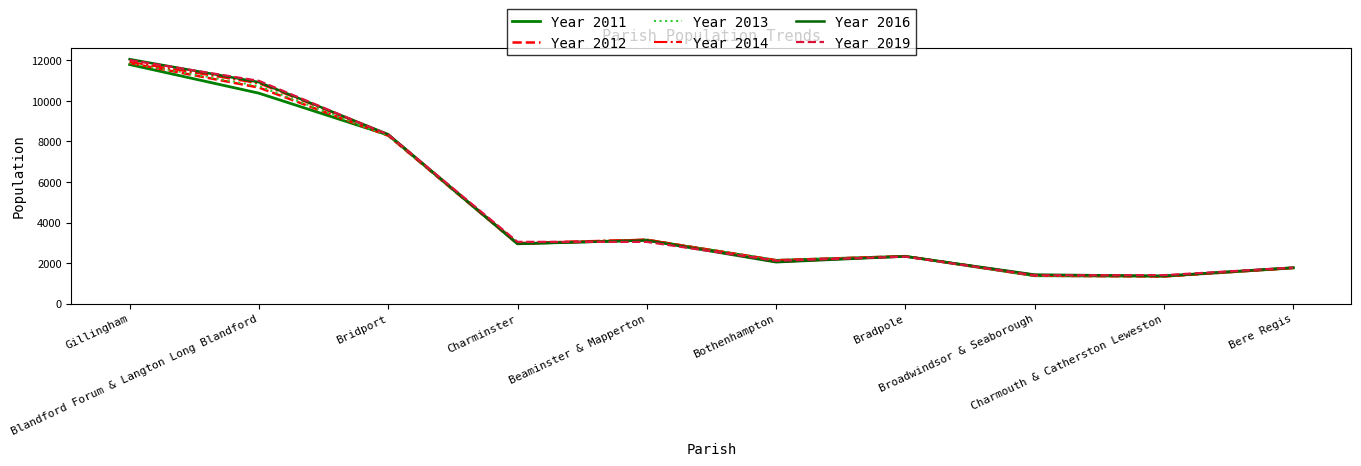

What are all the series names shown in the legend?

Year 2011, Year 2012, Year 2013, Year 2014, Year 2016, Year 2019